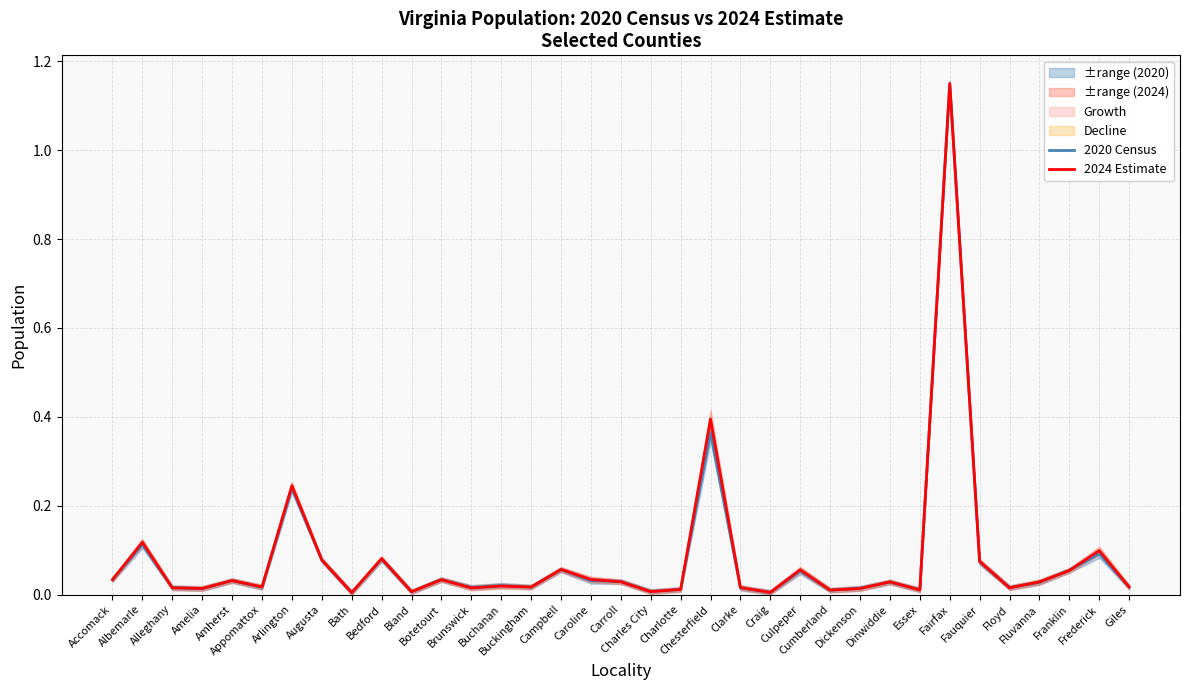

Rank the series at Bland from highest to lowest value.

2020 Census, 2024 Estimate